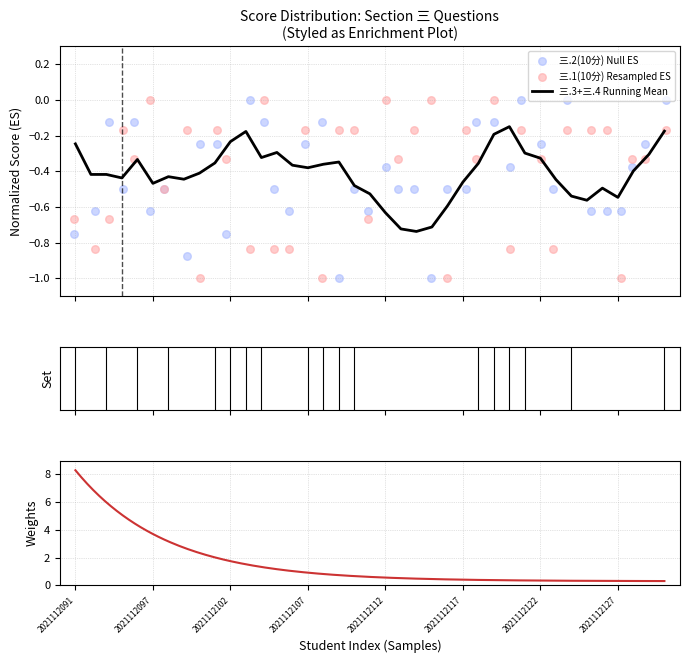

At which category is the sum across all series the highest?

2021112104